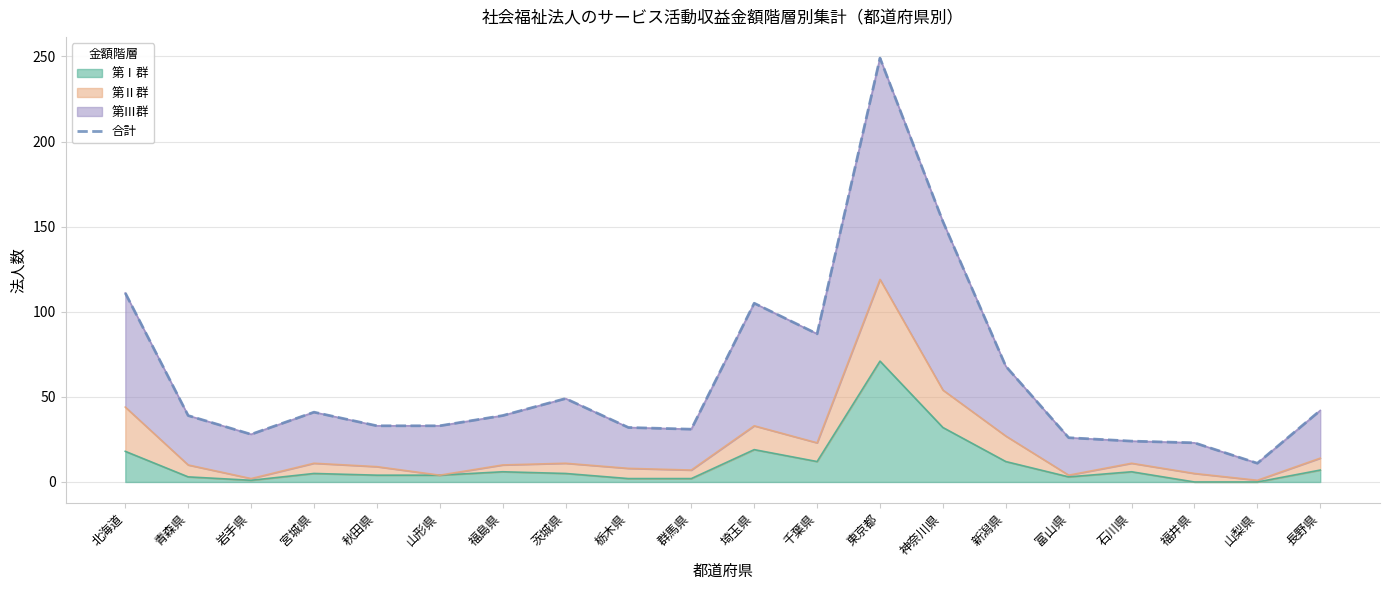

Rank the categories by value from highest to lowest.

東京都, 神奈川県, 北海道, 埼玉県, 千葉県, 新潟県, 茨城県, 長野県, 宮城県, 青森県, 福島県, 秋田県, 山形県, 栃木県, 群馬県, 岩手県, 富山県, 石川県, 福井県, 山梨県